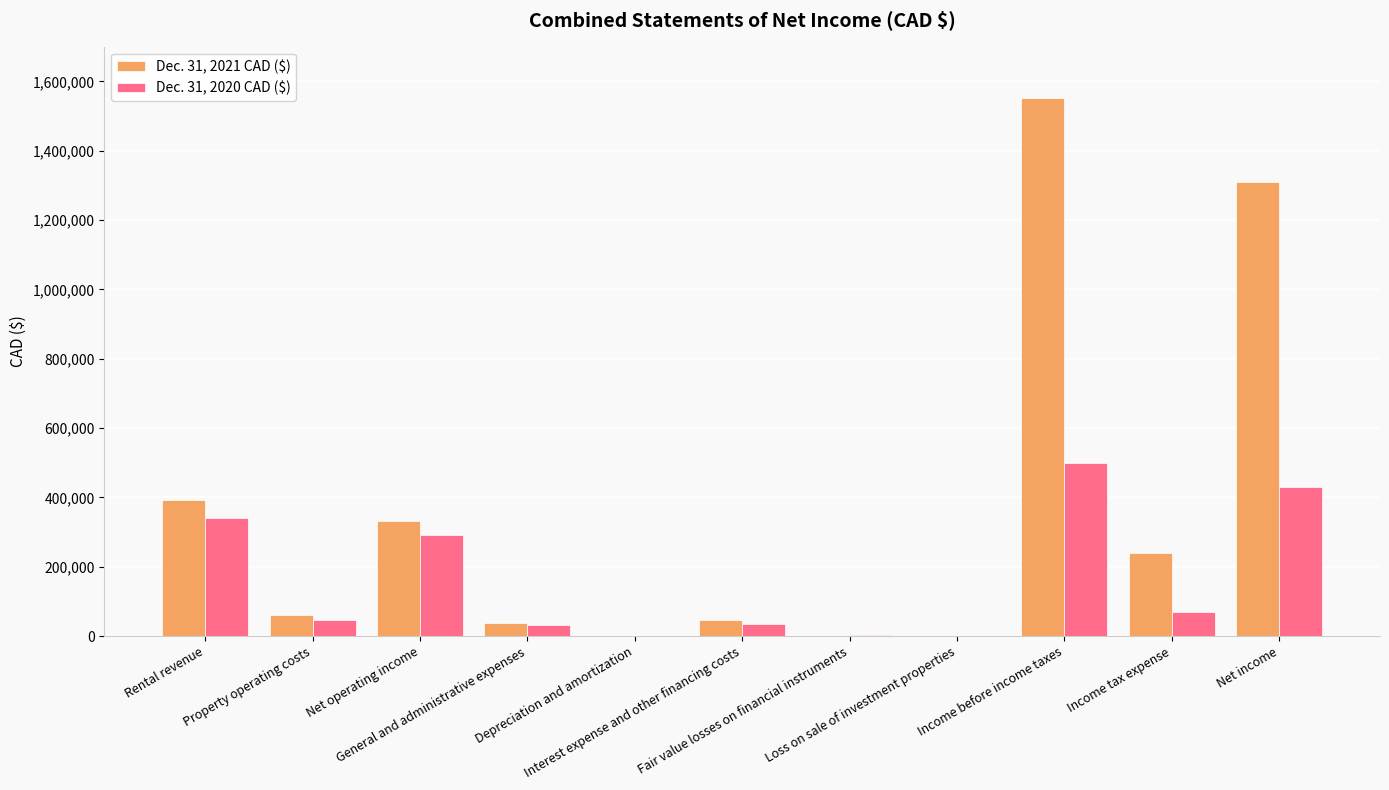

Are the bars horizontal?

No